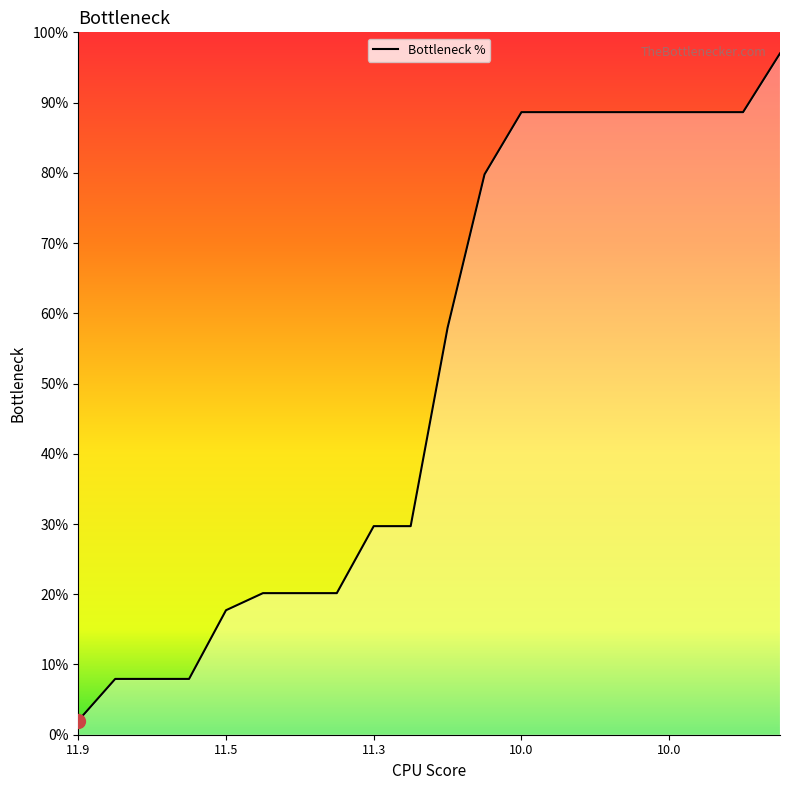

How many categories are shown in the chart?

20